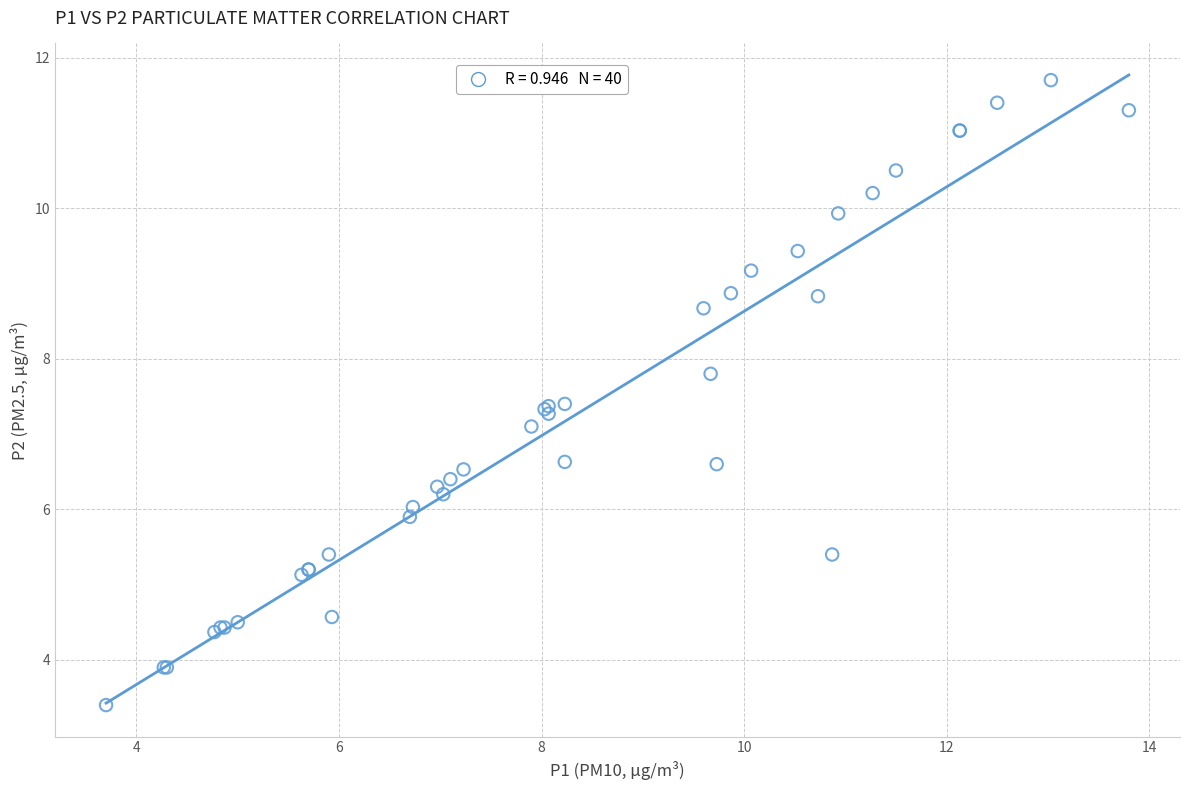

What Y value in the scatter plot is closest to 7?

7.1